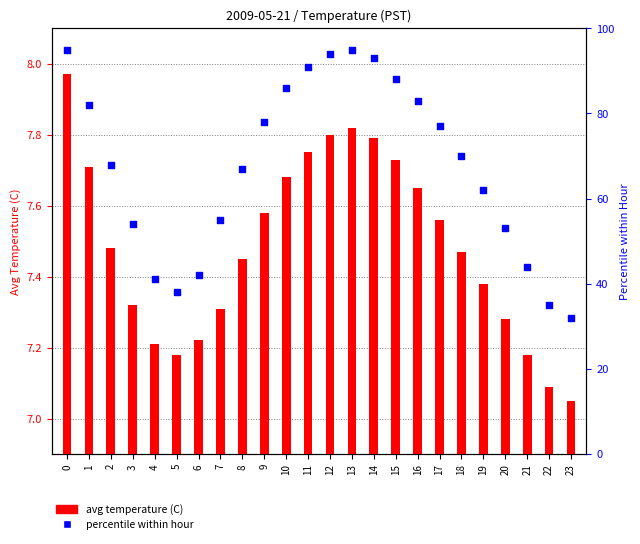

Which series has the widest spread of Y values?

percentile within hour